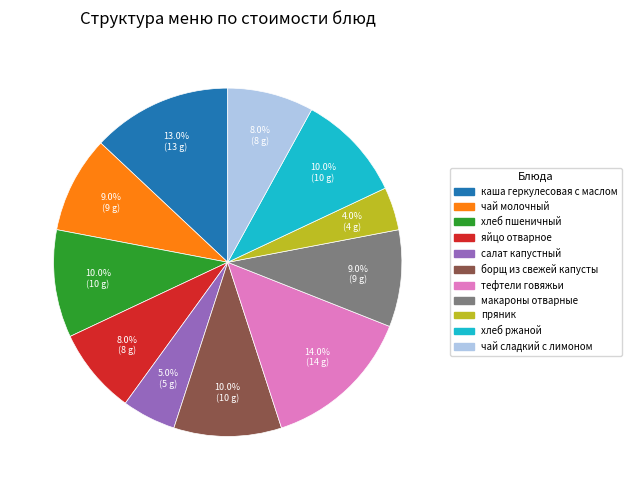

How many slices are in this pie chart?

11